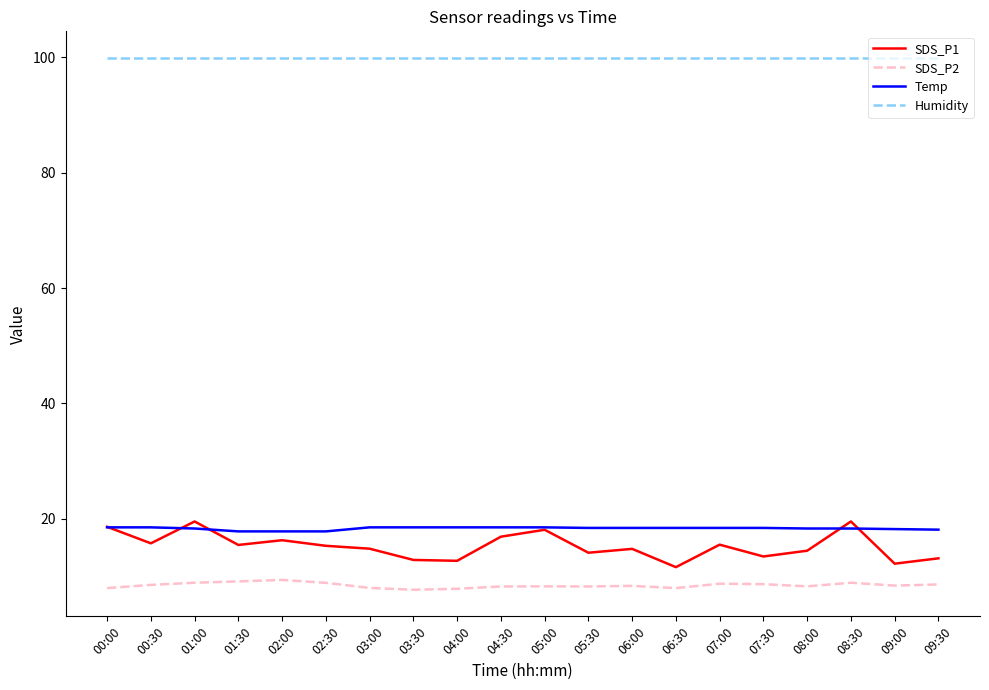

True or false: Temp and Humidity cross at least once.

False